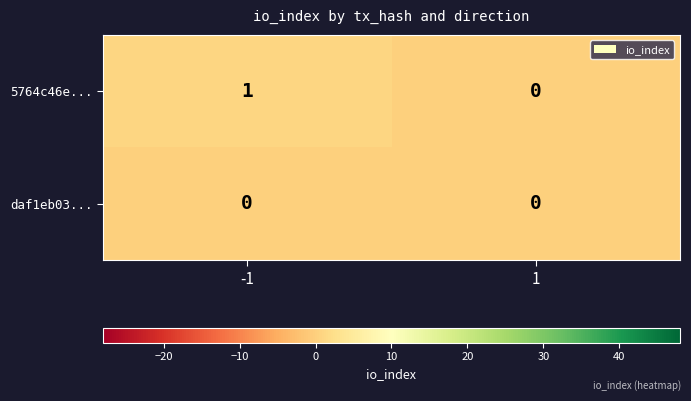

Reading left to right, list all the values displayed in this chart.

5764c46e...: -1=1	1=0
daf1eb03...: -1=0	1=0